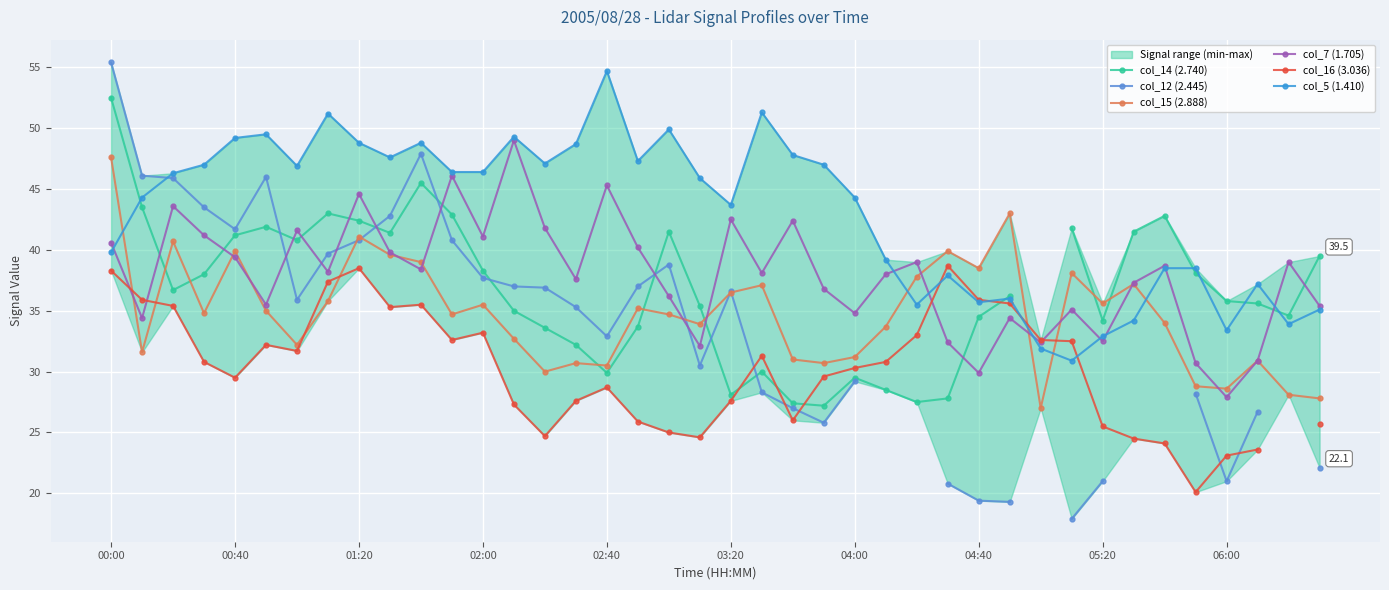

Which series has the largest total across all categories?

col_5 (1.410)